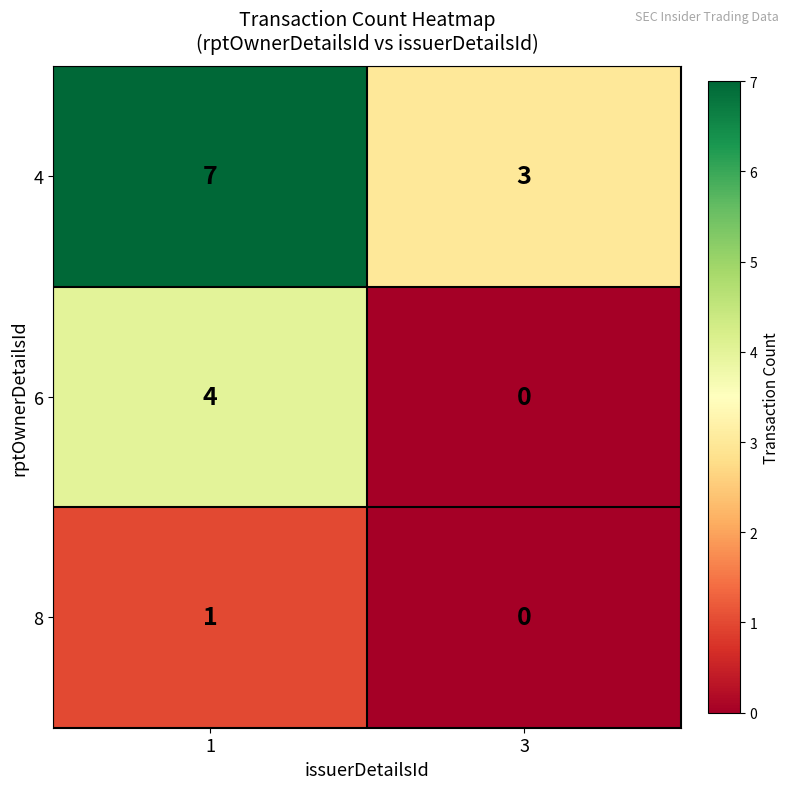

List the labels in order of 8 value, largest first.

1, 3